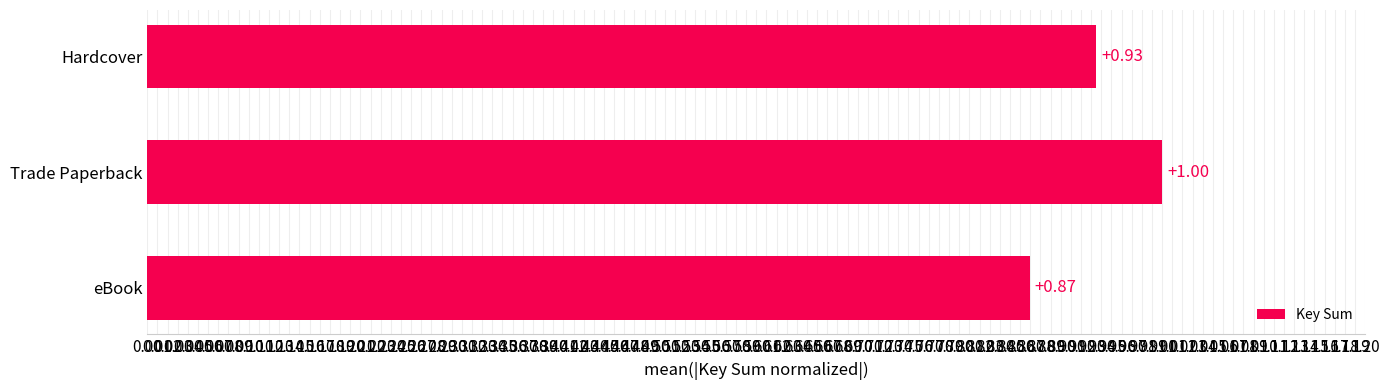

What is the change in value from Hardcover to Trade Paperback?

+0.1